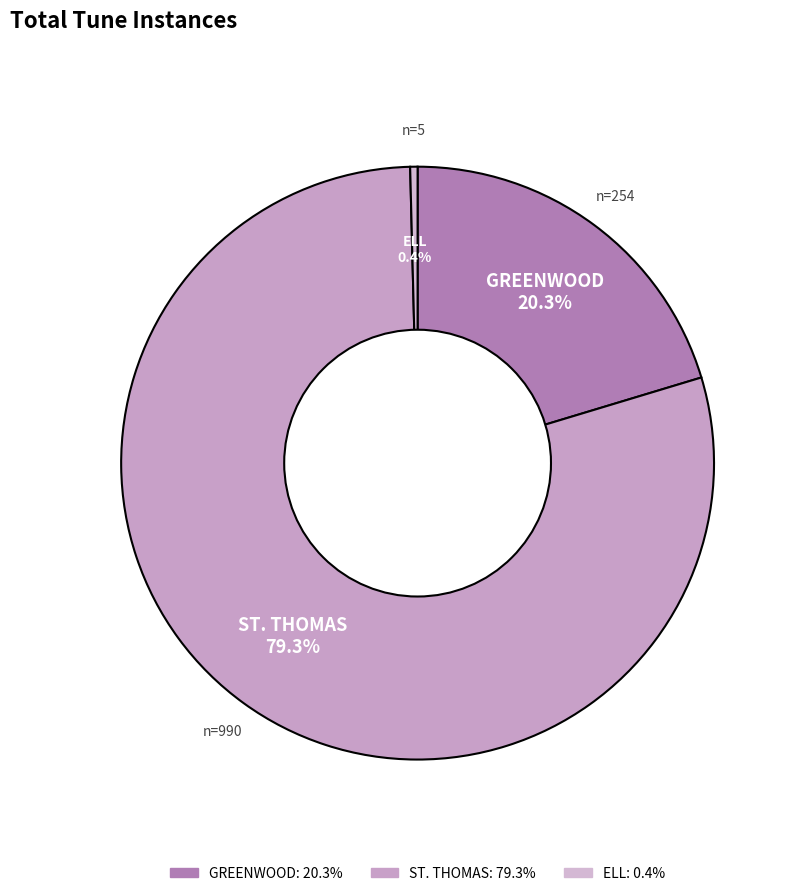

What portion of the pie excludes ELL?

99.6%